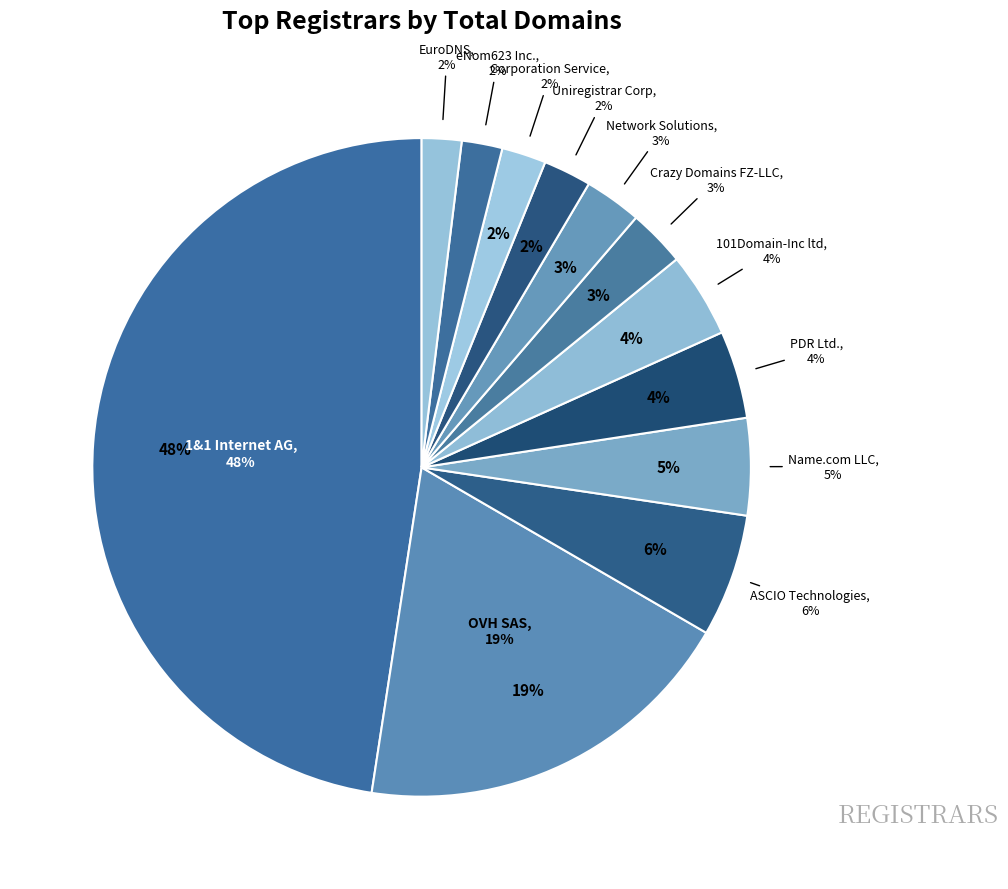

Rank the categories by value from highest to lowest.

1&1 Internet AG, OVH SAS, ASCIO Technologies, Name.com LLC, PDR Ltd., 101Domain-Inc ltd, Crazy Domains FZ-LLC, Network Solutions, Uniregistrar Corp, Corporation Service, eNom623 Inc., EuroDNS